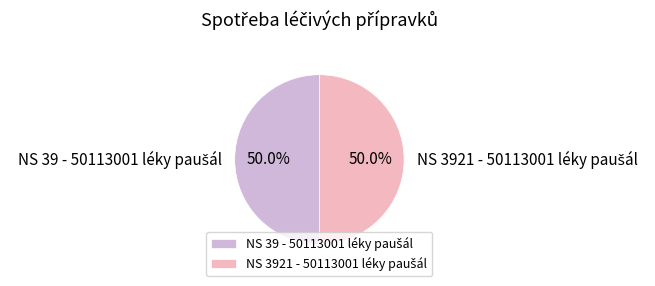

To the nearest percent, what is the average slice percentage?

50%